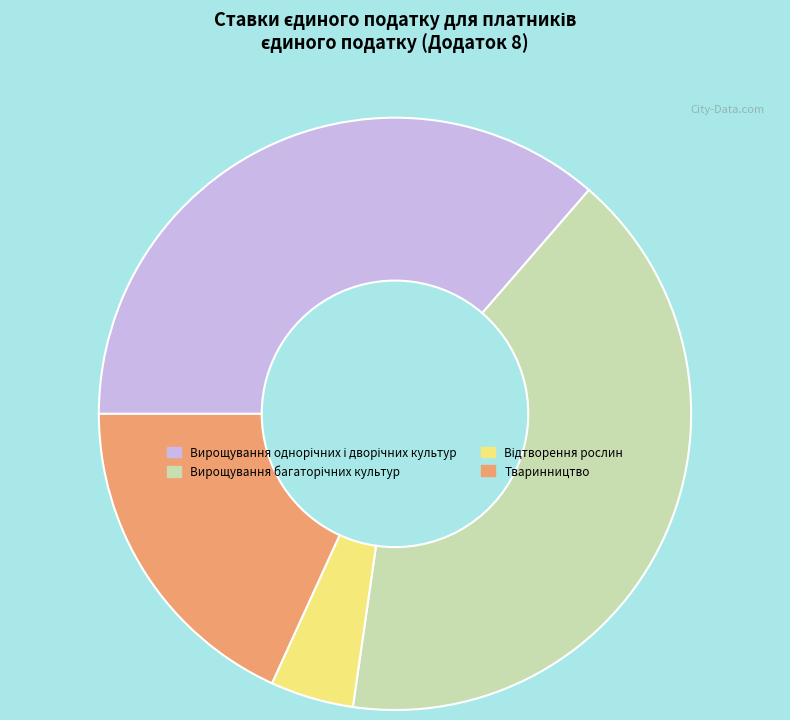

Is Тваринництво the majority of the pie?

No